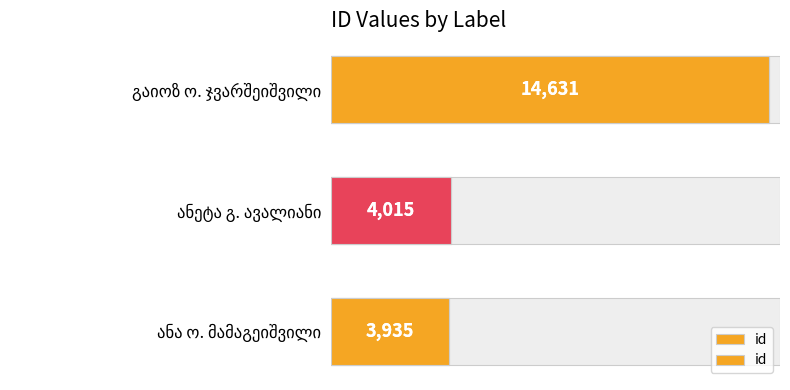

How many bars are there in total?

3